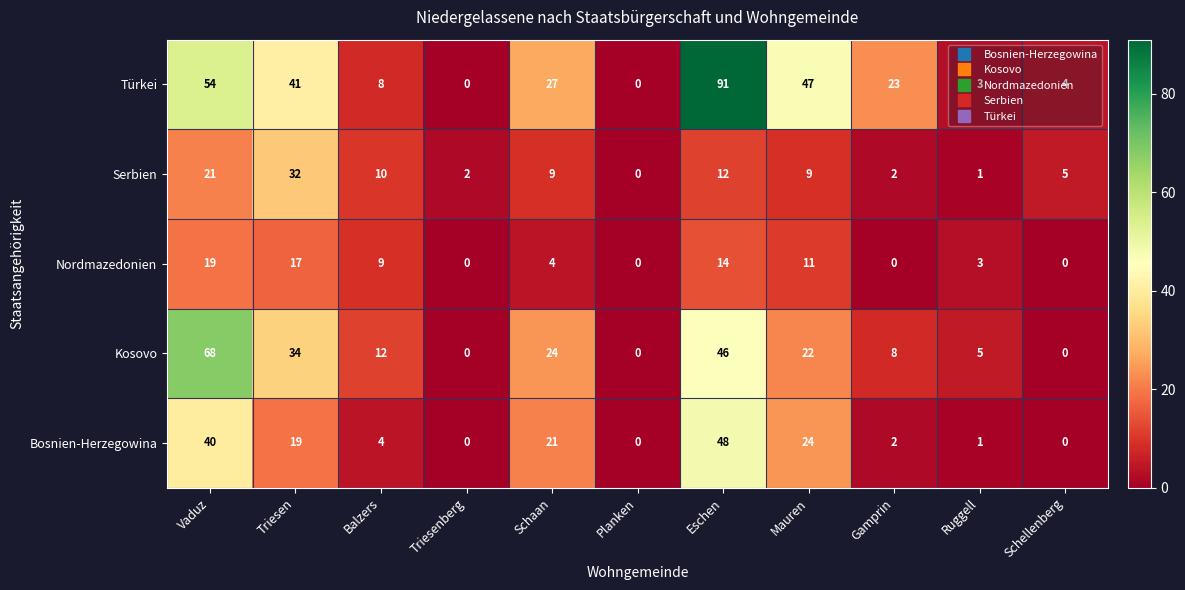

How many series are shown in this chart?

5